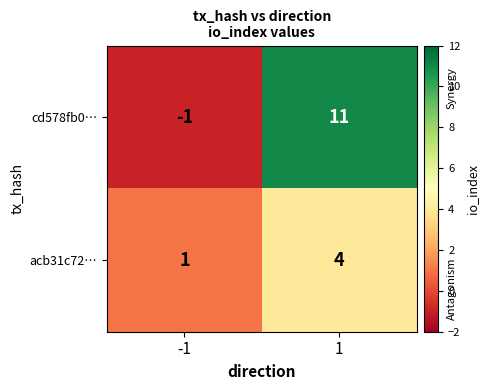

What is the sum of all cd578fb0… values?

10